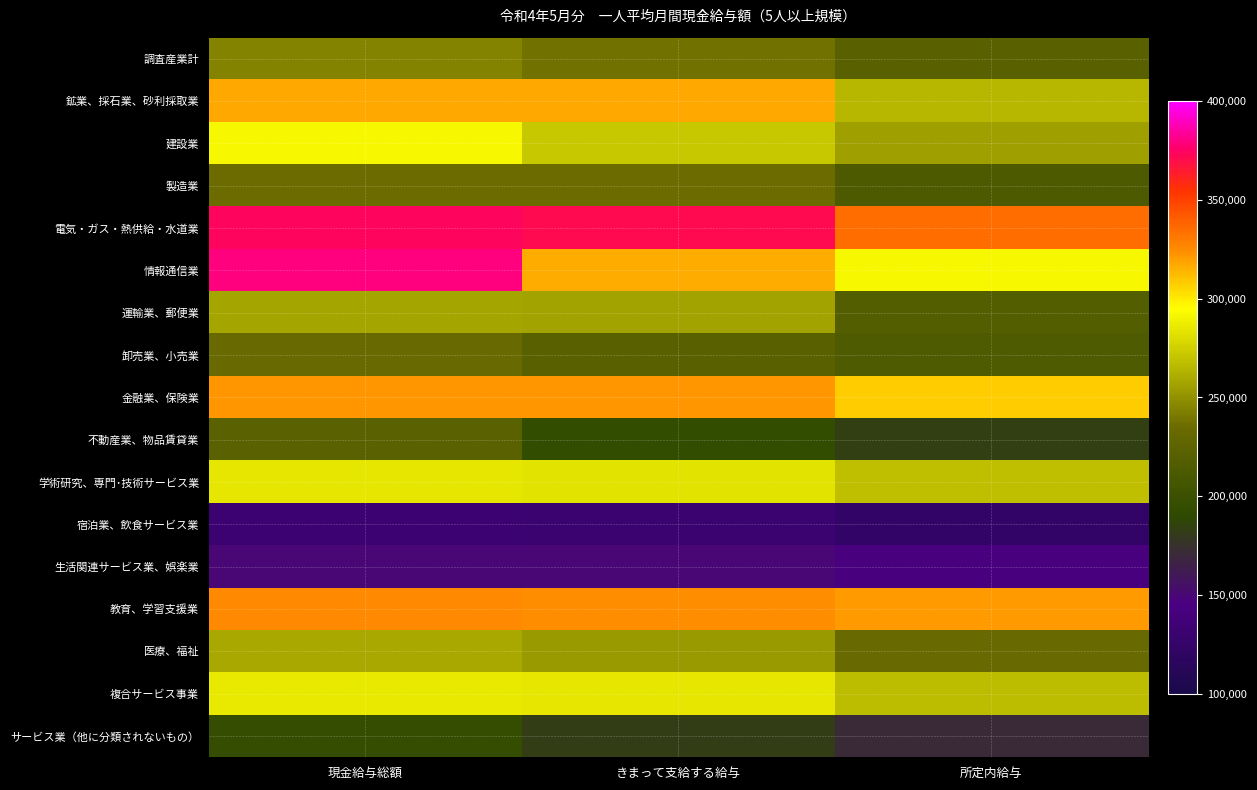

What is the minimum value shown in the chart?

123931